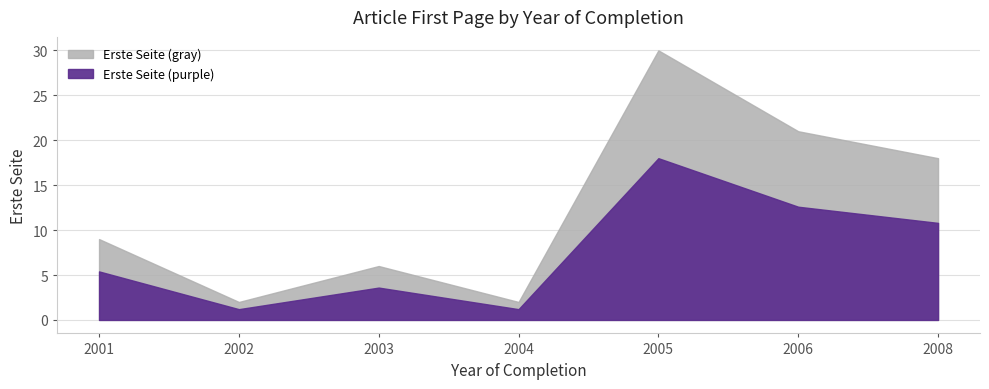

True or false: Erste Seite (gray) and Erste Seite (purple) cross at least once.

False